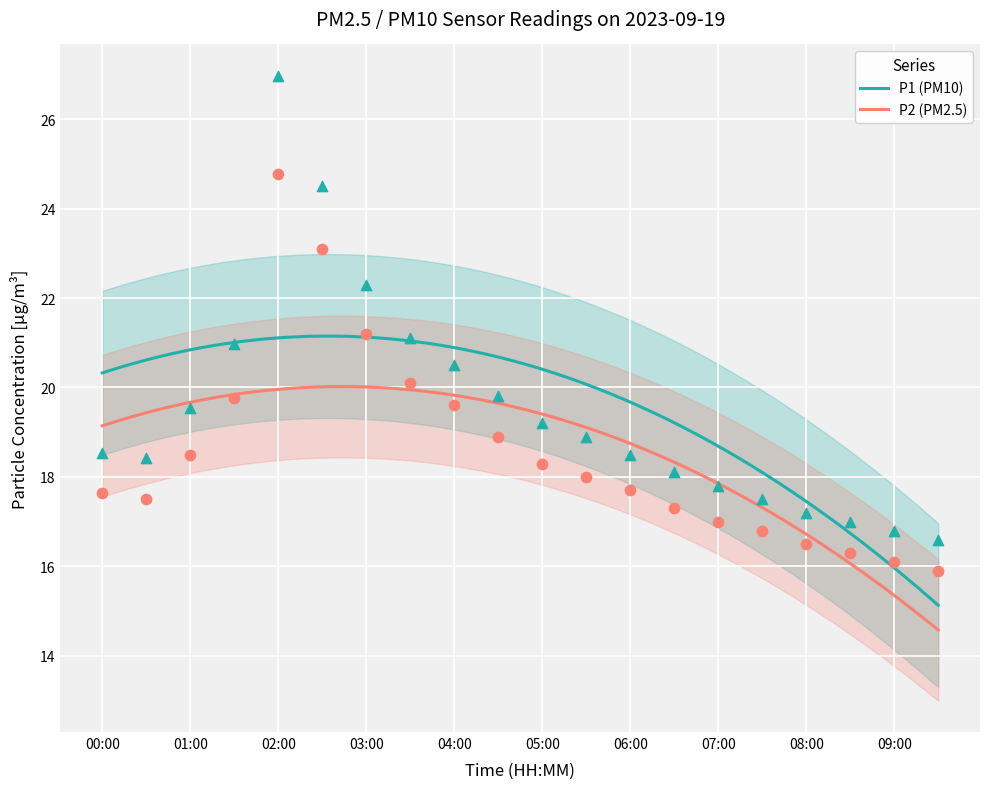

Is the value of P2 at 06:30 greater than the value of P1 at 02:00?

No